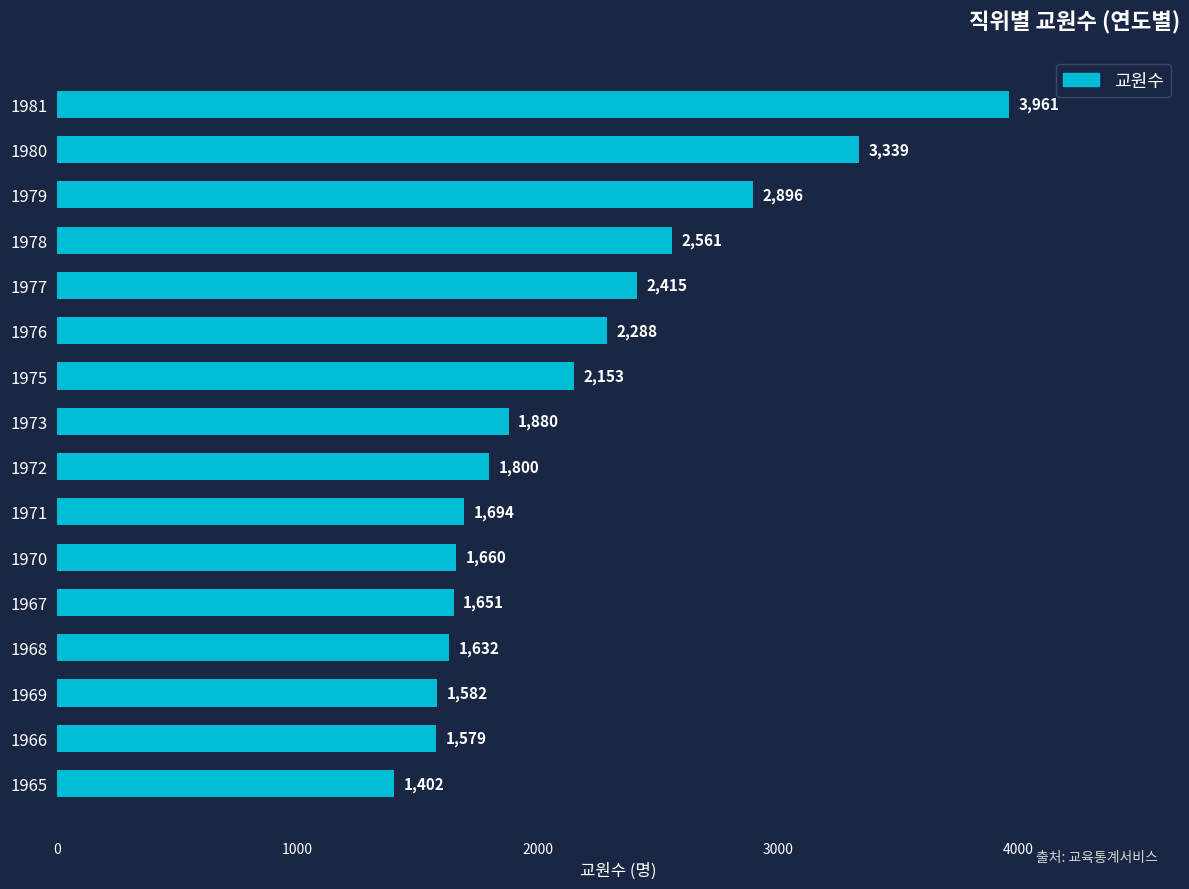

What is the average value?

2156